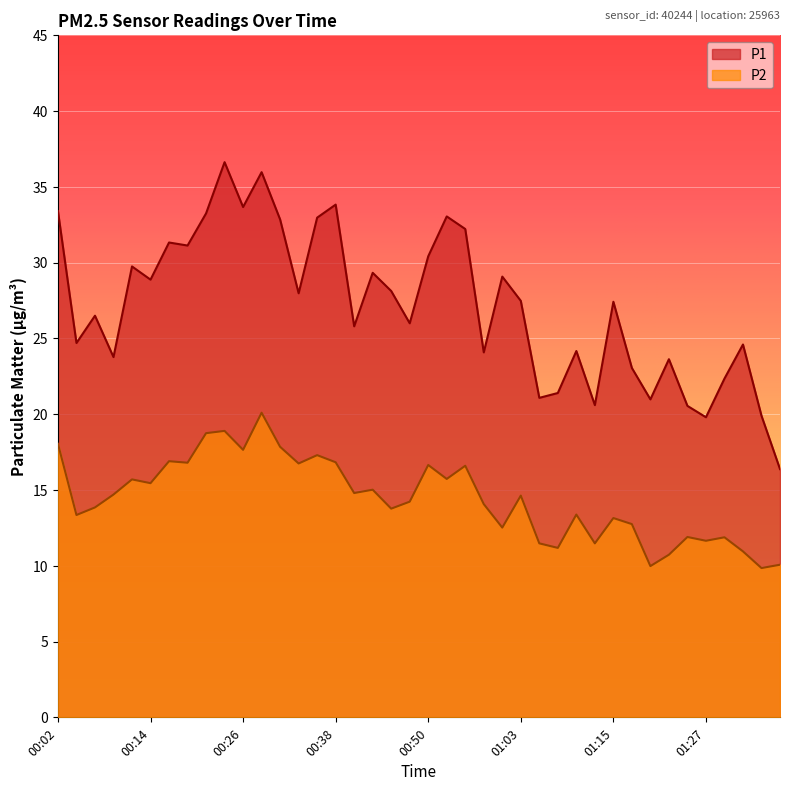

Reading right to left, what are all the values shown in this chart?

P1: 01:37=16.4	01:34=19.9	01:32=24.6	01:29=22.4	01:27=19.8	01:24=20.6	01:22=23.6	01:20=21.0	01:17=23.1	01:15=27.4	01:12=20.6	01:10=24.2	01:07=21.4	01:05=21.1	01:03=27.5	01:00=29.1	00:58=24.1	00:55=32.2	00:53=33.0	00:50=30.4	00:48=26.0	00:46=28.1	00:43=29.3	00:41=25.8	00:38=33.8	00:36=33.0	00:33=28.0	00:31=32.9	00:28=36.0	00:26=33.7	00:24=36.6	00:21=33.2	00:19=31.1	00:16=31.3	00:14=28.9	00:11=29.8	00:09=23.8	00:07=26.5	00:04=24.7	00:02=33.4
P2: 01:37=10.1	01:34=9.8	01:32=10.9	01:29=11.9	01:27=11.7	01:24=11.9	01:22=10.7	01:20=10.0	01:17=12.8	01:15=13.2	01:12=11.5	01:10=13.4	01:07=11.2	01:05=11.5	01:03=14.6	01:00=12.5	00:58=14.1	00:55=16.6	00:53=15.7	00:50=16.6	00:48=14.2	00:46=13.8	00:43=15.0	00:41=14.8	00:38=16.8	00:36=17.3	00:33=16.8	00:31=17.9	00:28=20.1	00:26=17.6	00:24=18.9	00:21=18.8	00:19=16.8	00:16=16.9	00:14=15.4	00:11=15.7	00:09=14.7	00:07=13.8	00:04=13.3	00:02=18.1